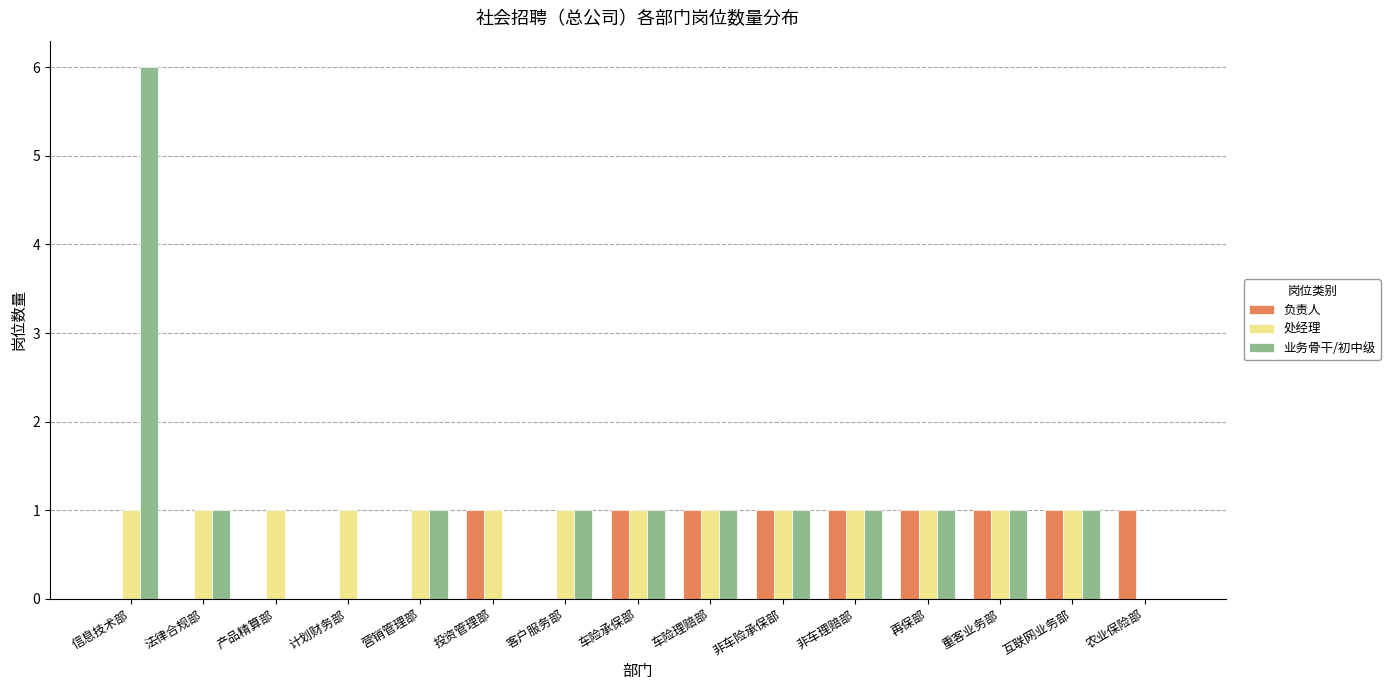

What is the average value of the 处经理 series?

1